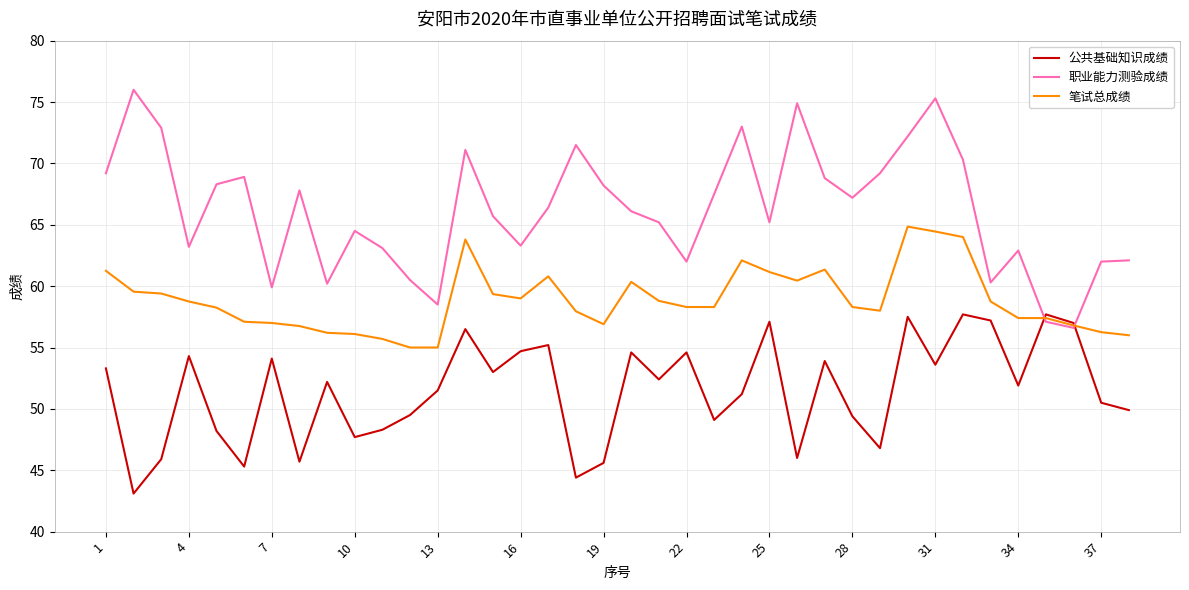

What are all the series names shown in the legend?

公共基础知识成绩, 职业能力测验成绩, 笔试总成绩